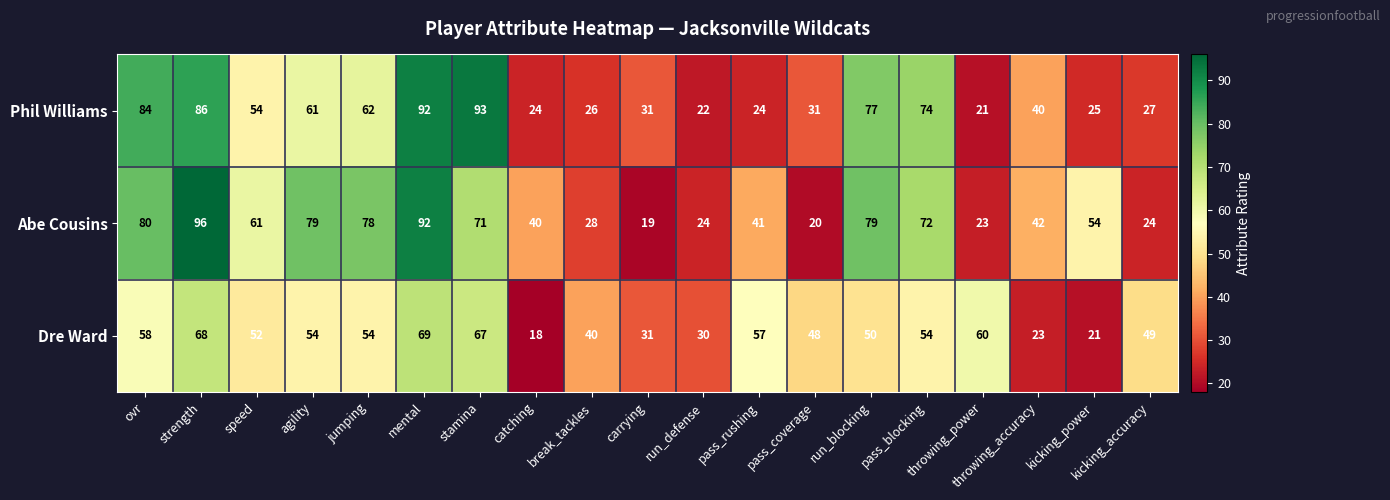

True or false: Abe Cousins has a value of 72 at pass_blocking.

True